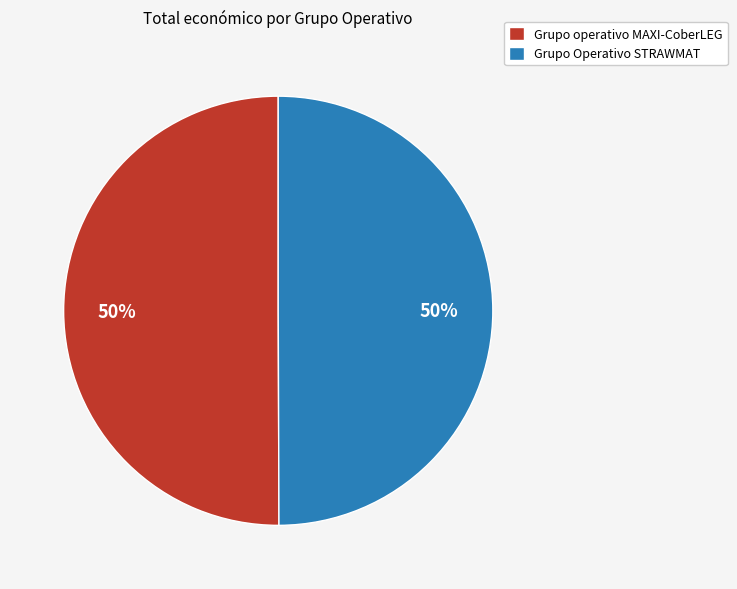

Combined, do Grupo operativo MAXI-CoberLEG and Grupo Operativo STRAWMAT account for over 50%?

Yes